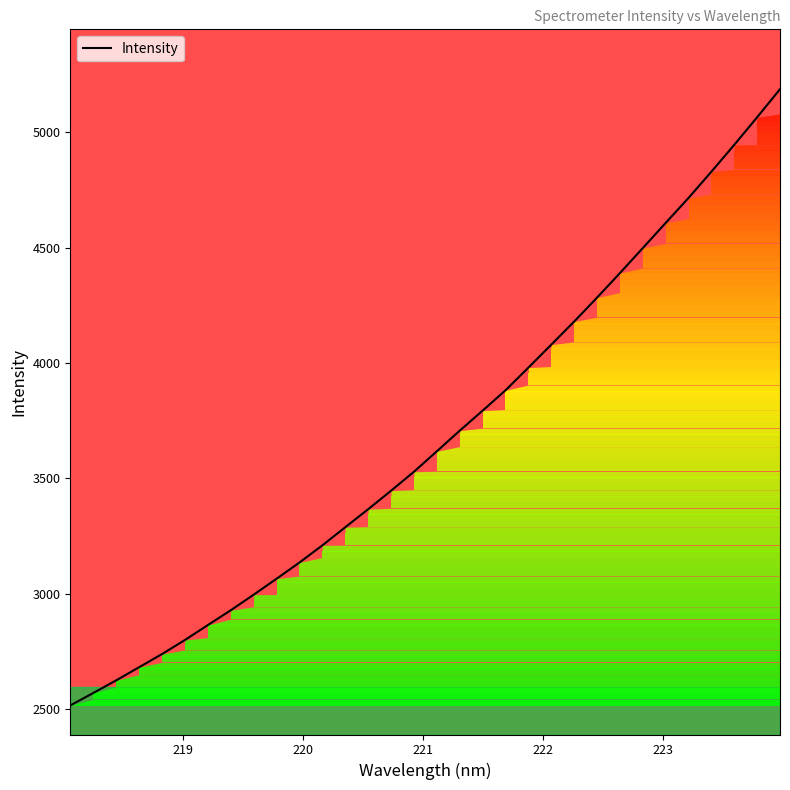

Reading left to right, list all the values displayed in this chart.

2517.3	2571.1	2625.7	2682.7	2739.6	2800.6	2865.0	2929.2	2996.6	3065.7	3136.0	3210.4	3288.8	3366.8	3447.0	3529.0	3617.7	3707.0	3793.6	3881.8	3980.0	4079.5	4179.4	4283.1	4389.2	4497.6	4606.5	4714.8	4828.4	4944.7	5064.1	5185.5